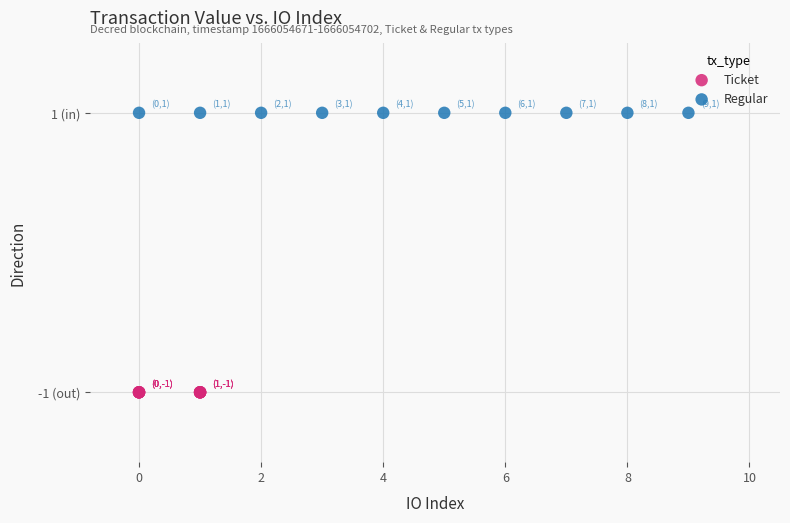

What are all the series names shown in the legend?

Ticket, Regular